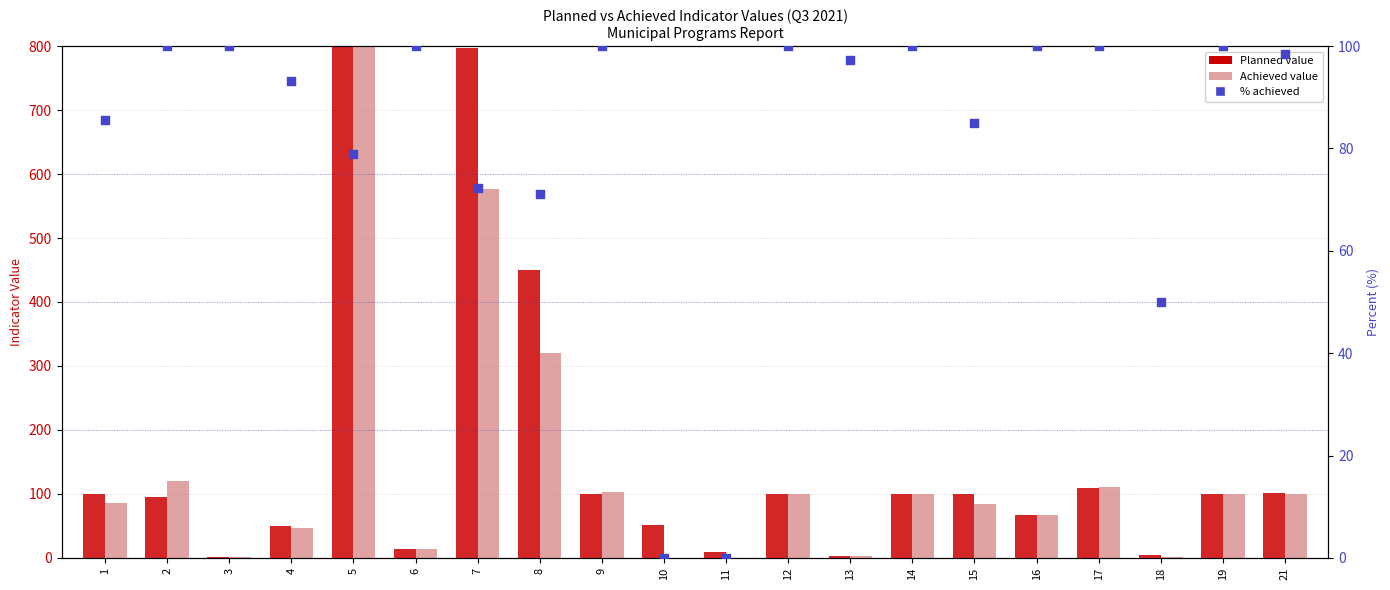

Which series reaches the maximum Y coordinate?

Planned value